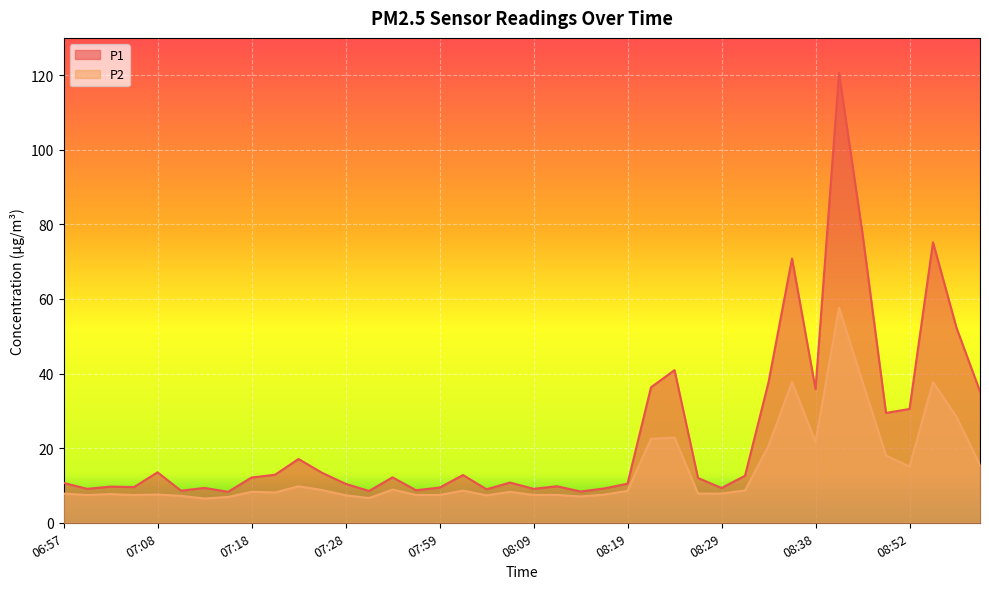

List the series in order of their overall mean, lowest first.

P2, P1